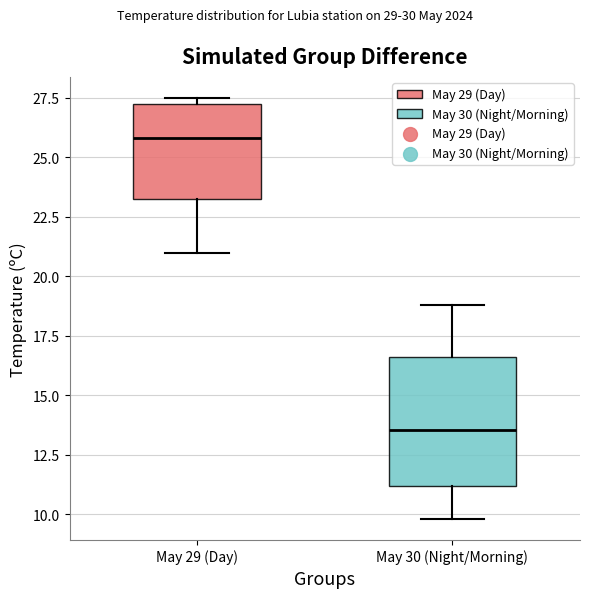

Which box has the lowest median line?

May 30 (Night/Morning)